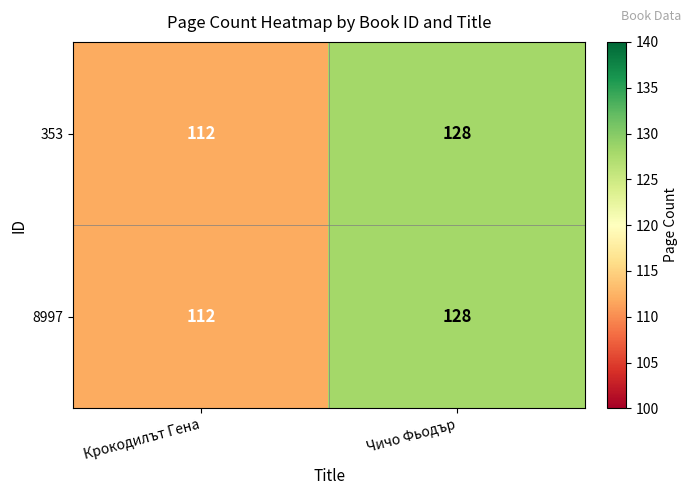

What is the maximum value shown in the chart?

128